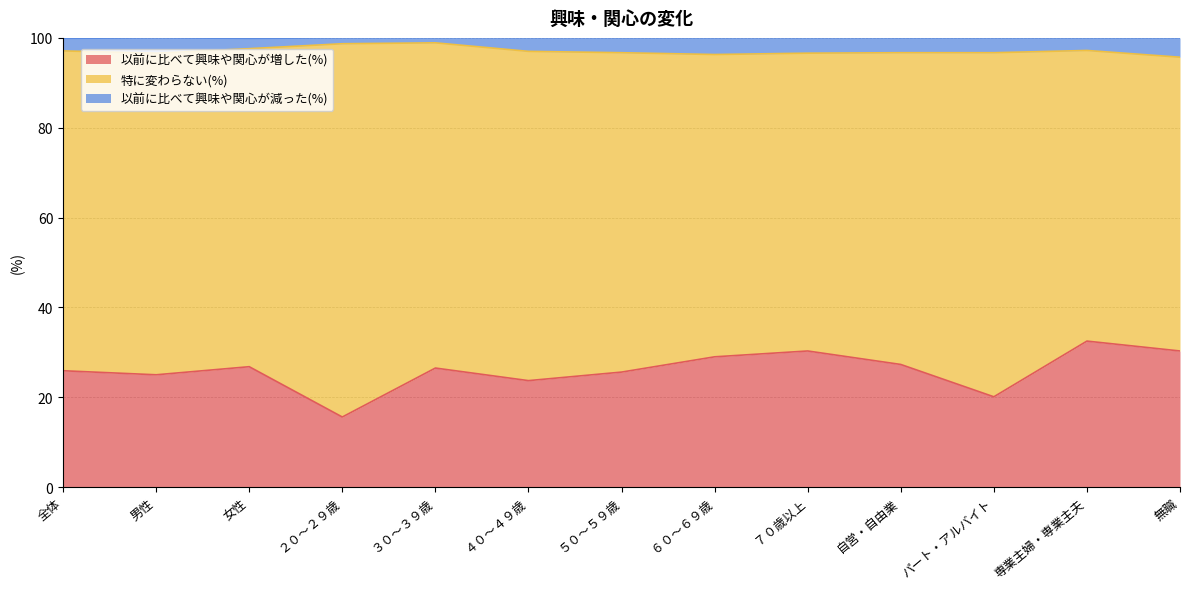

Where is the first local maximum for 以前に比べて興味や関心が増した(%)?

女性